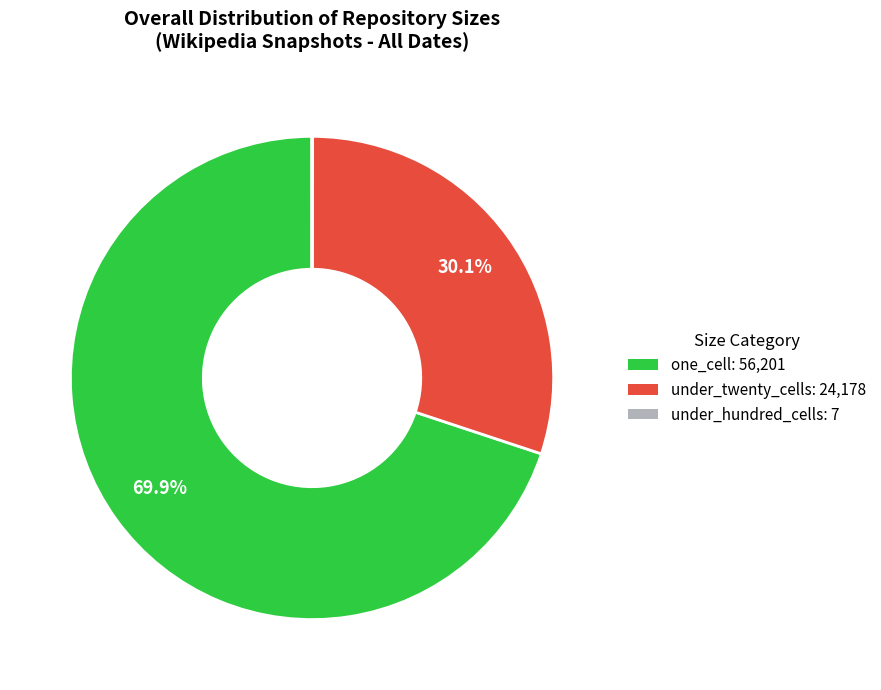

Is there a majority slice in this chart?

Yes